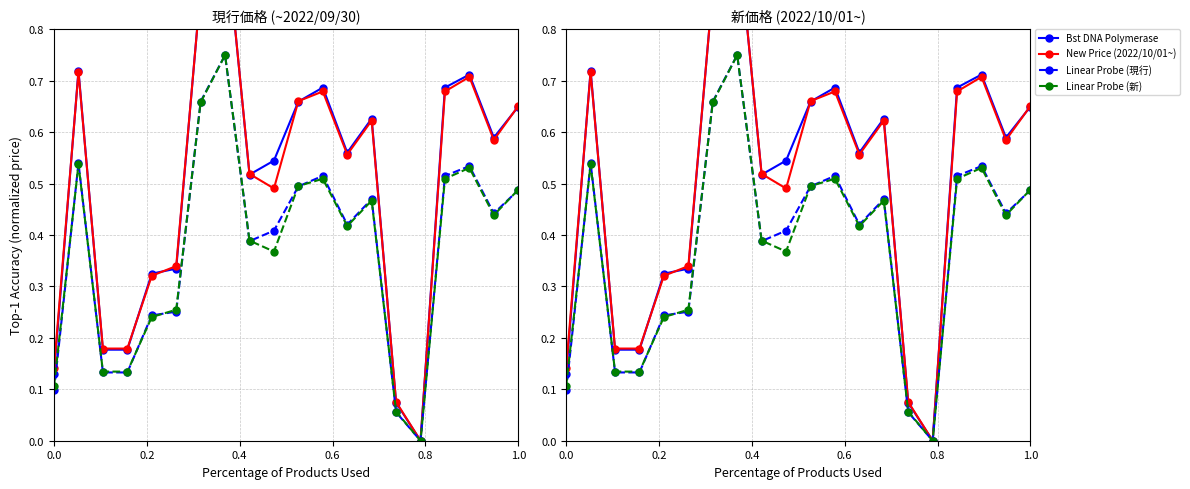

Does the chart have visible grid lines?

Yes